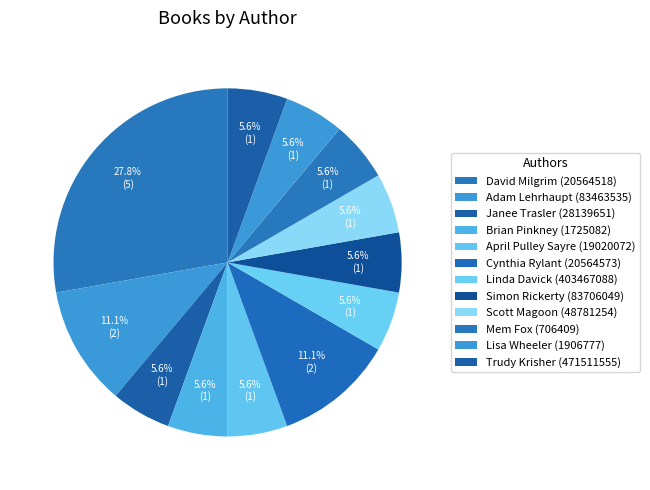

How many segments does this pie chart have?

12